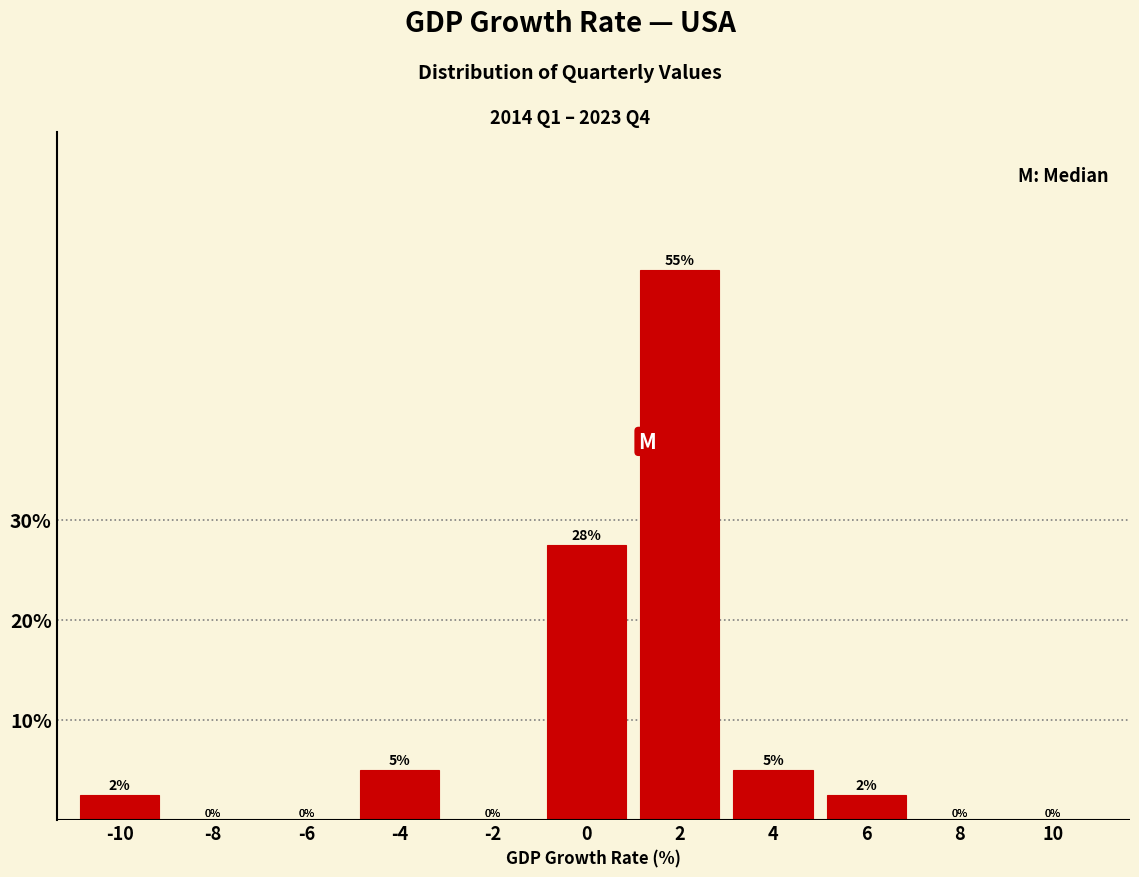

What is the change in value from 2 to 8?

-55.0